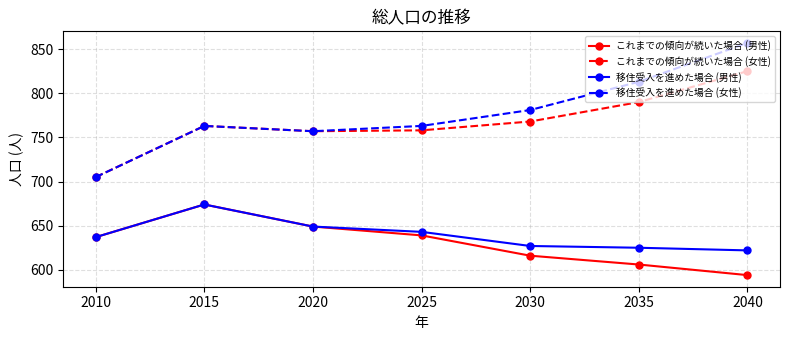

Which series has the largest range (max minus min)?

移住受入を進めた場合 (女性)